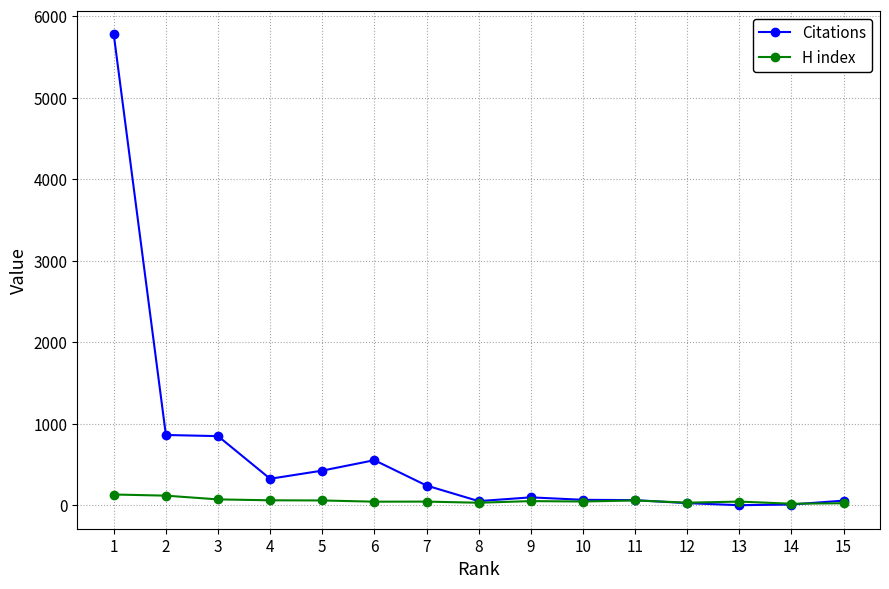

What value does the Citations series have at 8?

51